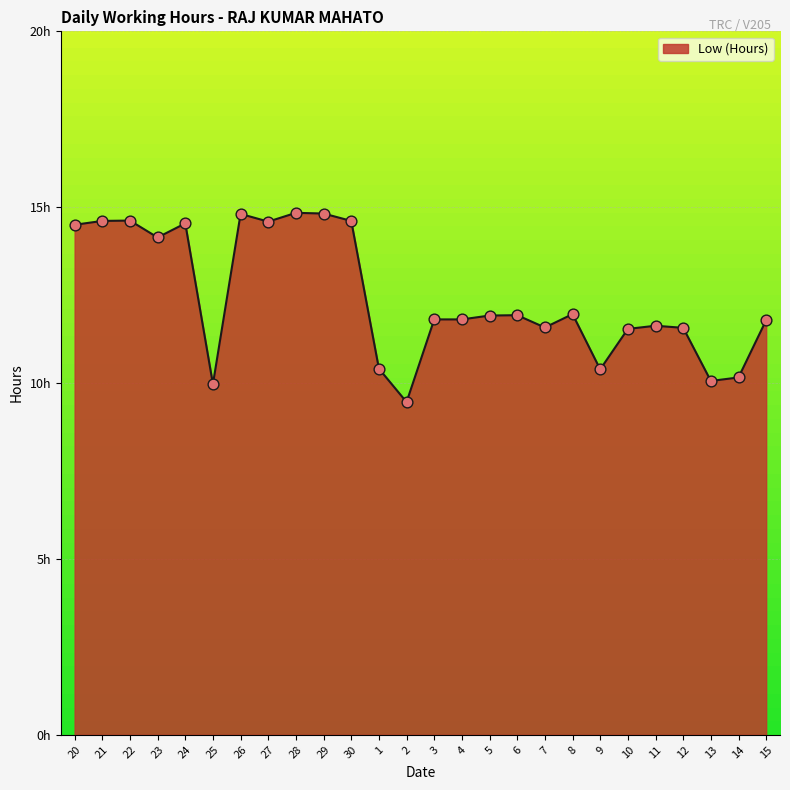

What is the change in value from 21 to 26?

+0.2